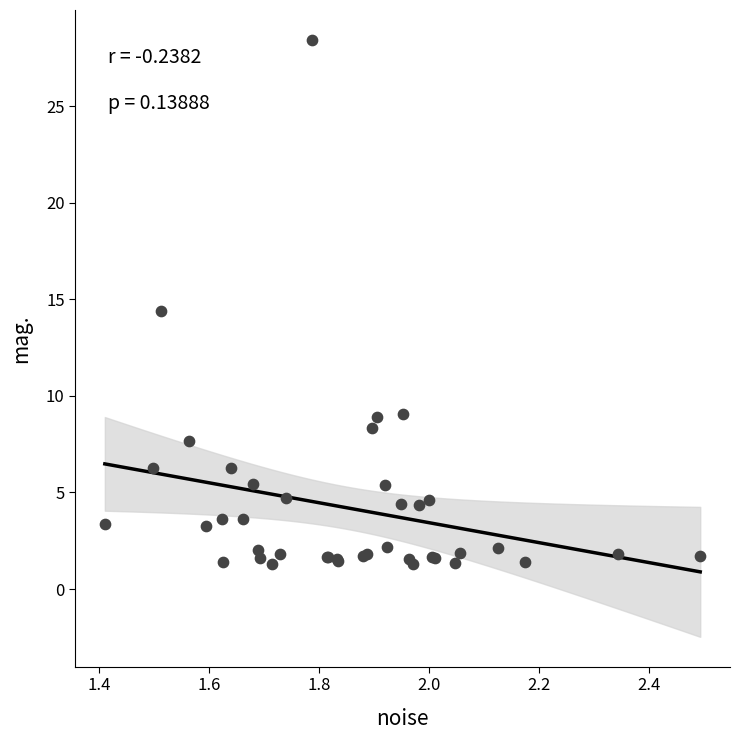

What Y value in the scatter plot is closest to 14?

14.4